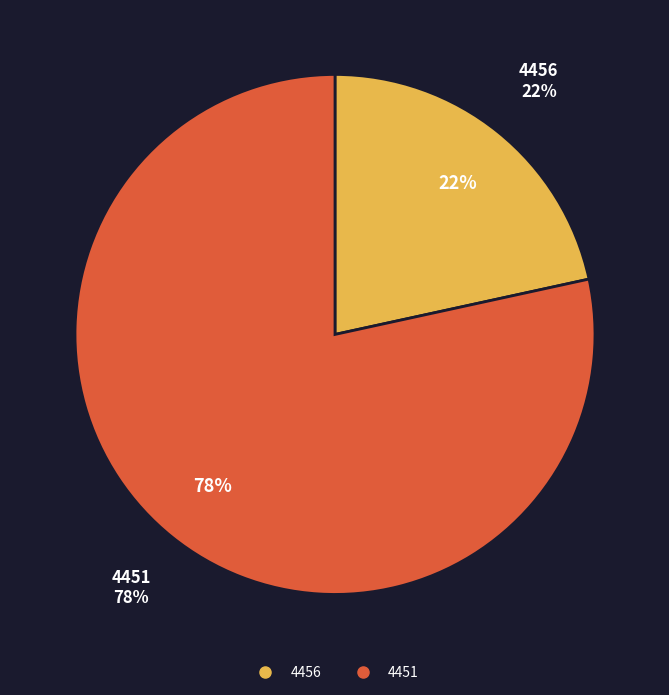

How many segments does this pie chart have?

2